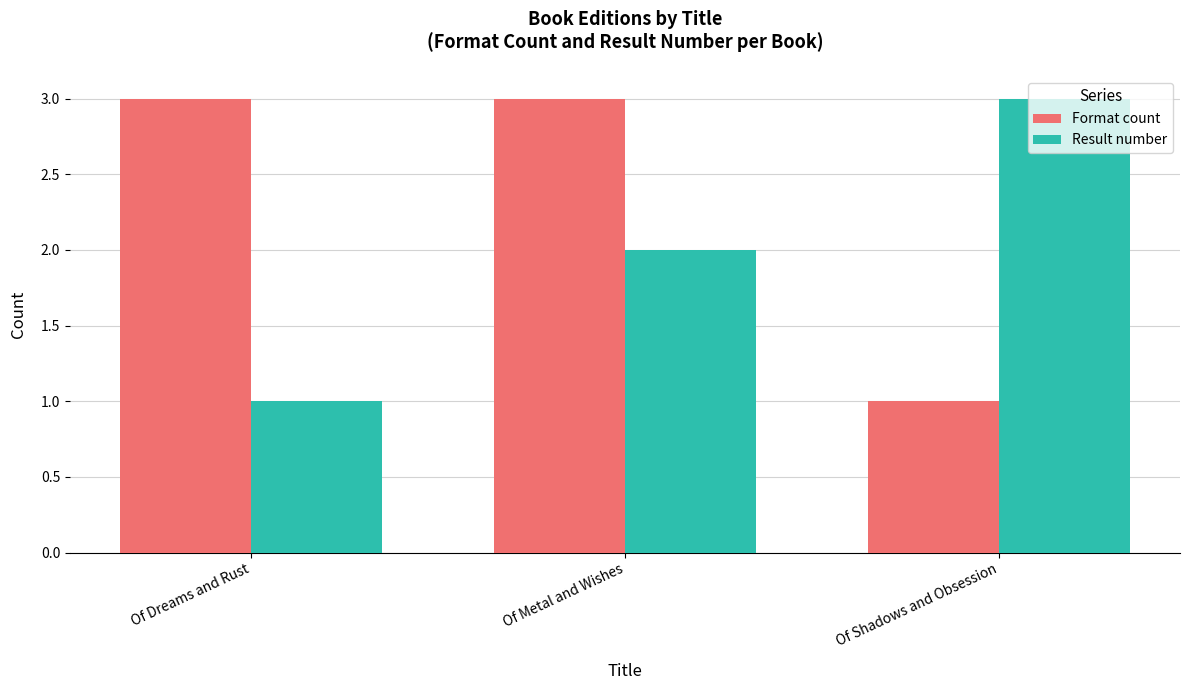

How many data points in Format count are less than 3?

1